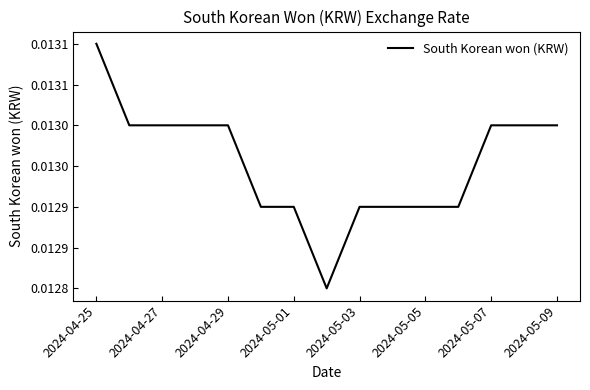

Is this an area chart (filled region under the line)?

No